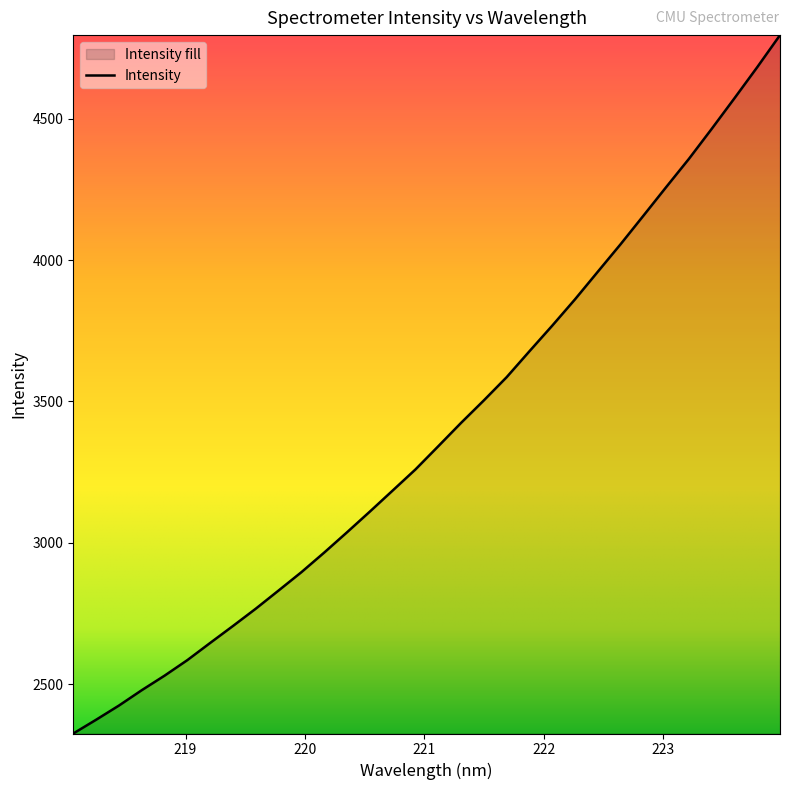

How many lines are shown in the chart?

1